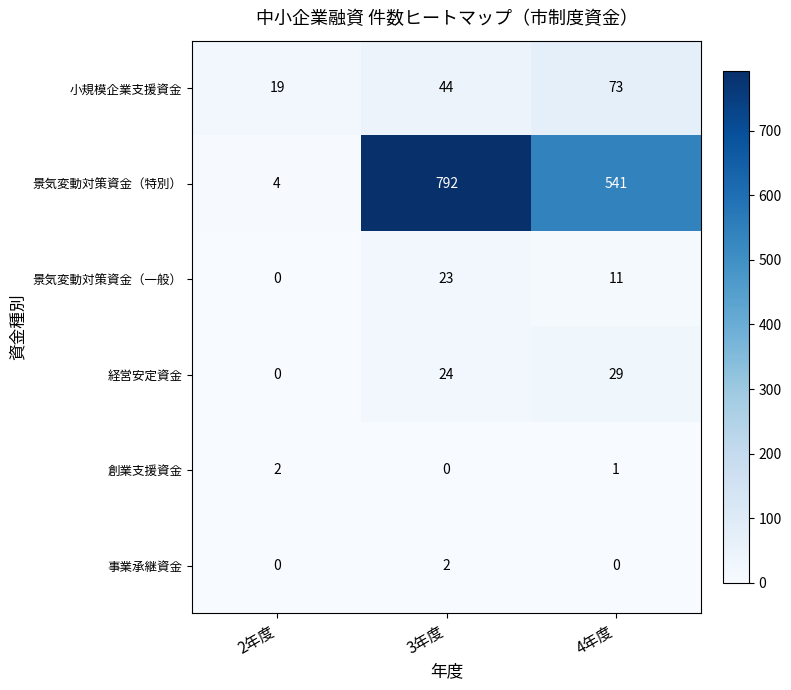

What is the total value across all series at 4年度?

655